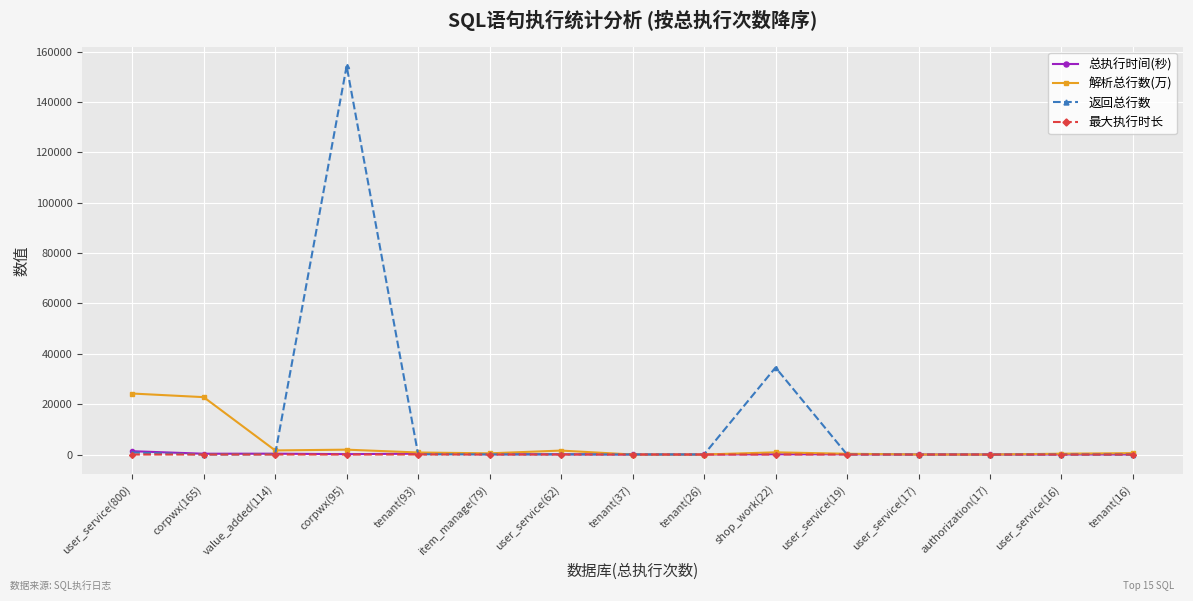

How many data points in 最大执行时长 are less than 4?

7